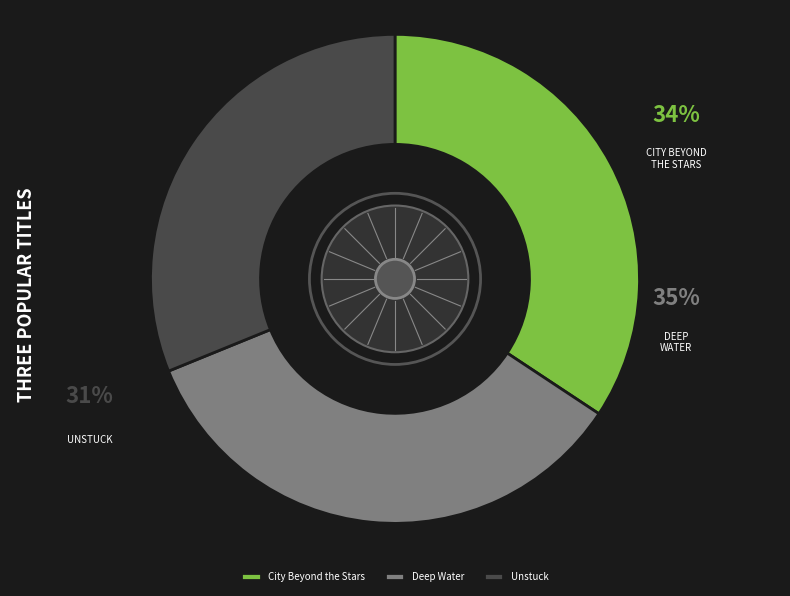

The Deep Water slice represents 35% of the pie. True or false?

True